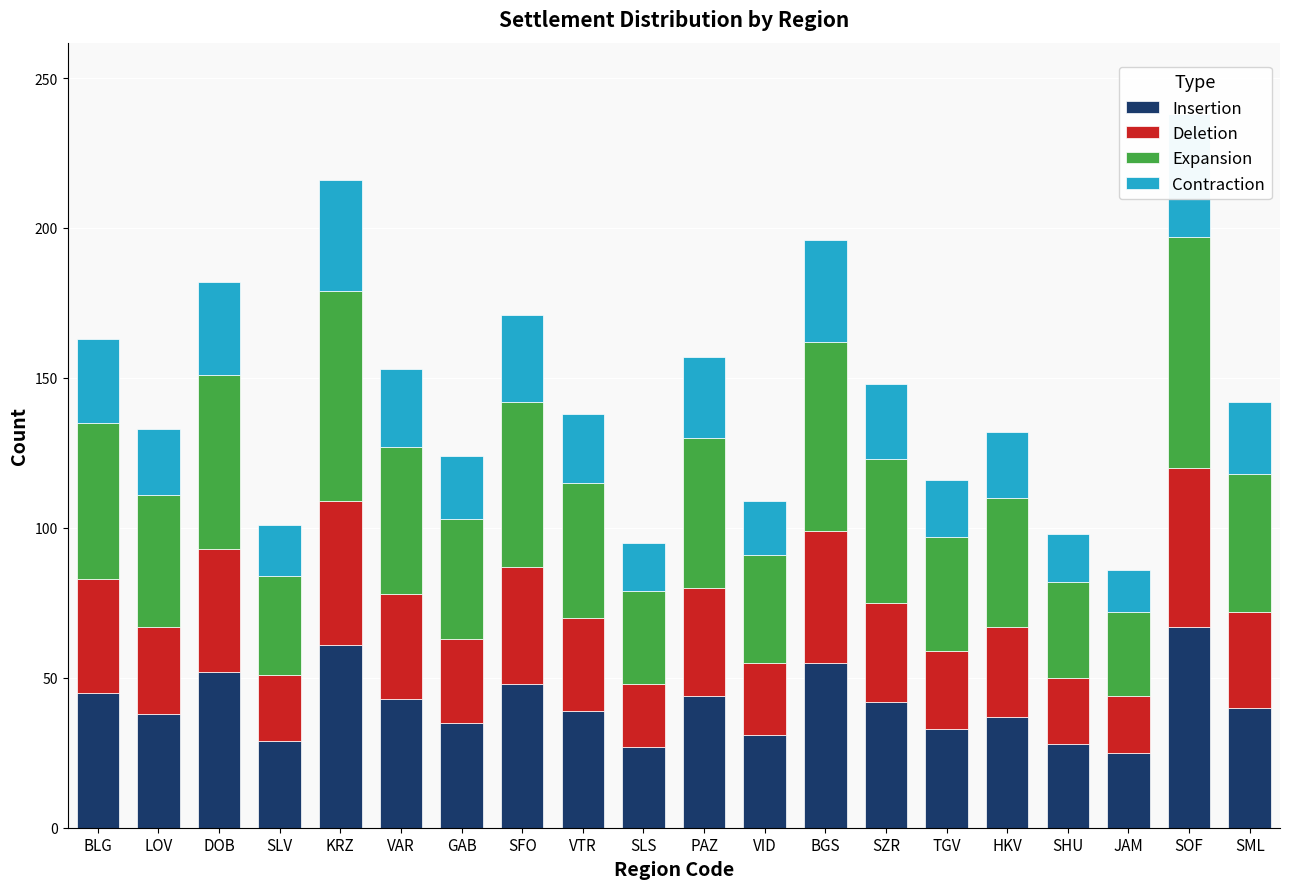

The Insertion series shows 37 at SLS. True or false?

False